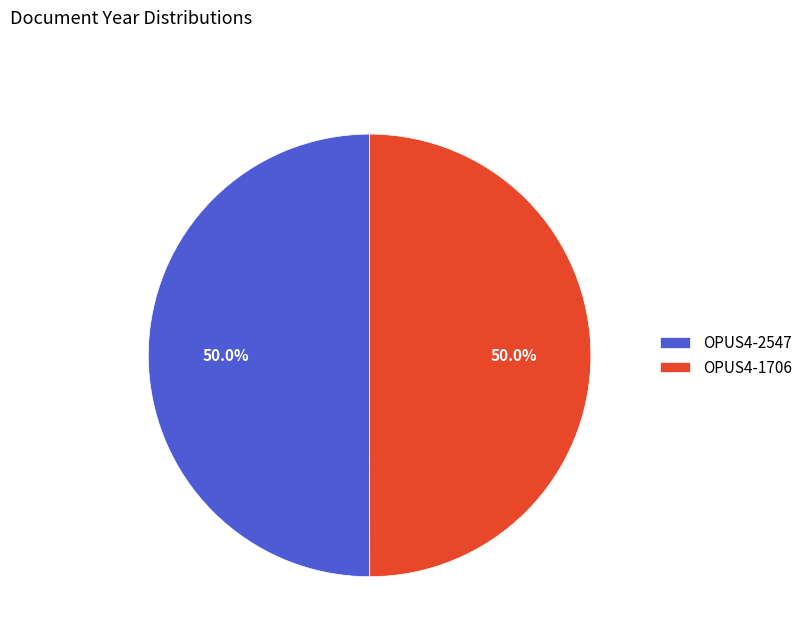

What is the ratio of the value at OPUS4-2547 to the value at OPUS4-1706?

1.0